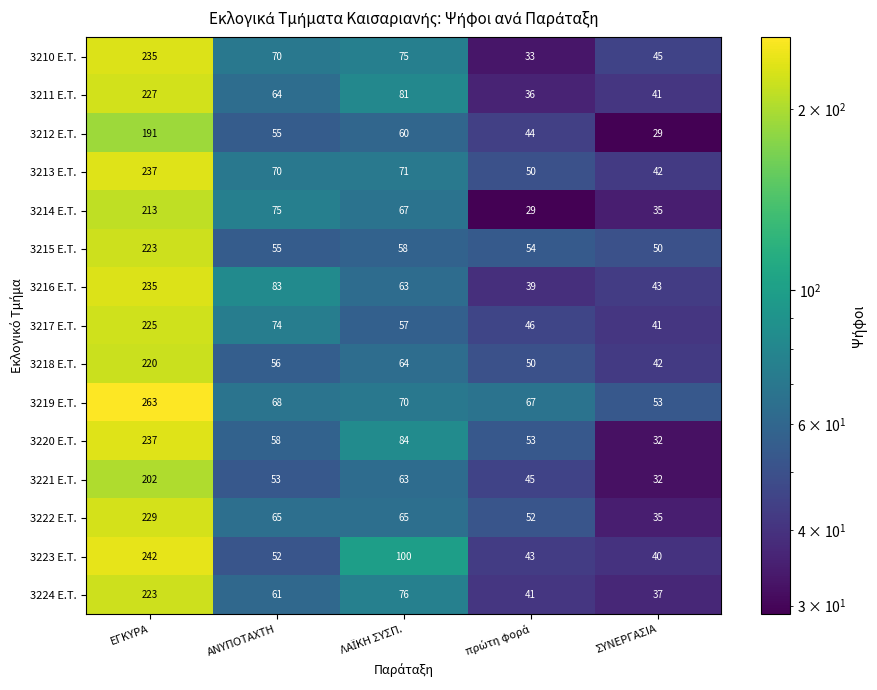

Which category has the highest value across all series?

ΕΓΚΥΡΑ